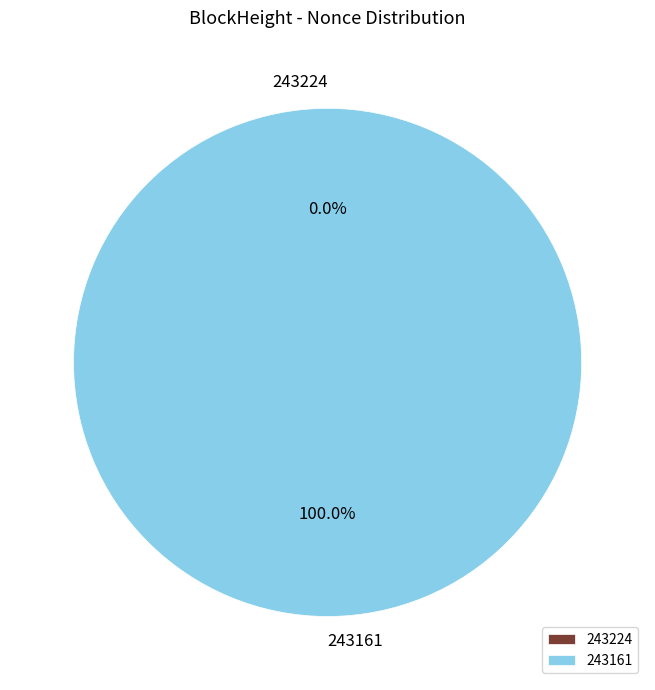

The 243224 slice represents 0% of the pie. True or false?

True